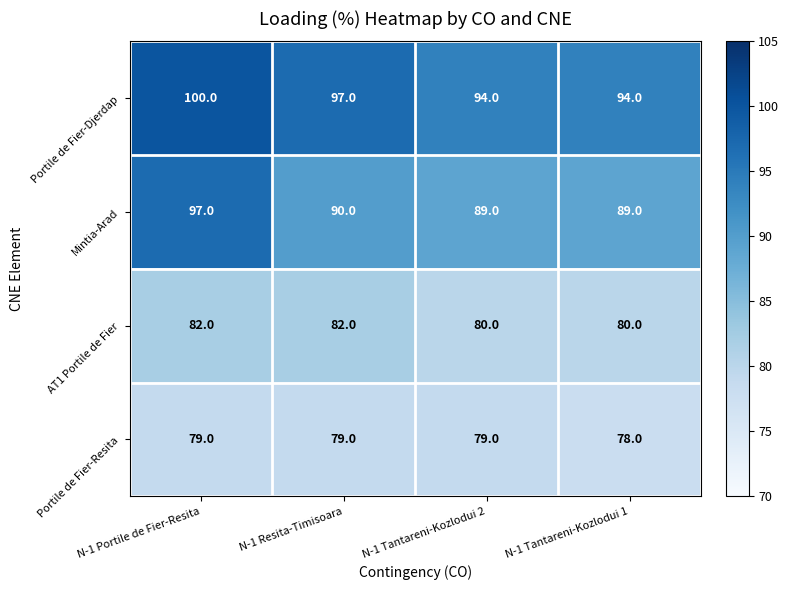

At which category is the sum across all series the highest?

N-1 Portile de Fier-Resita